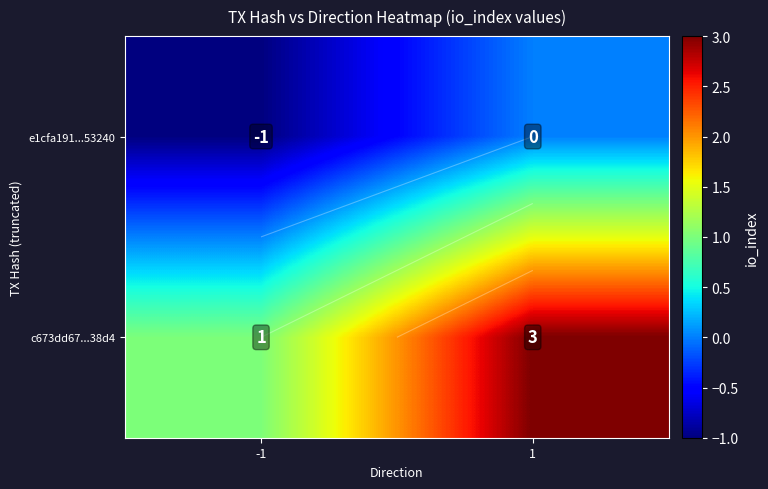

Which label corresponds to the smallest value in the chart?

-1